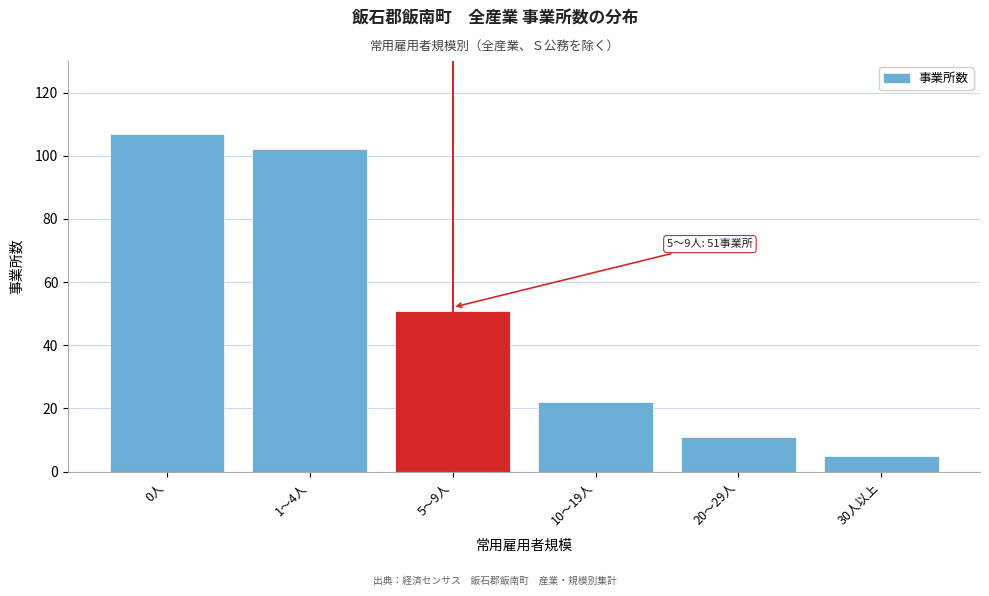

Reading left to right, list all the values displayed in this chart.

0人=107	1～4人=102	5～9人=51	10～19人=22	20～29人=11	30人以上=5